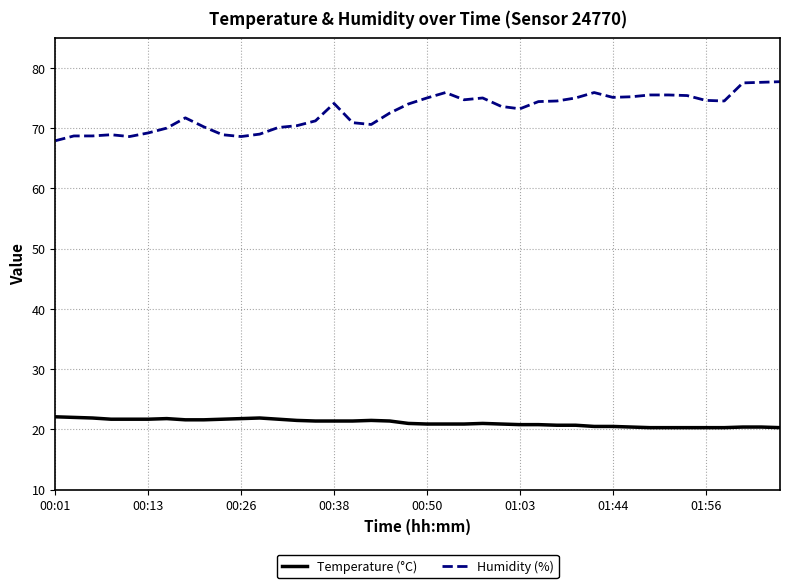

List the series in order of their peak value, lowest first.

Temperature (°C), Humidity (%)